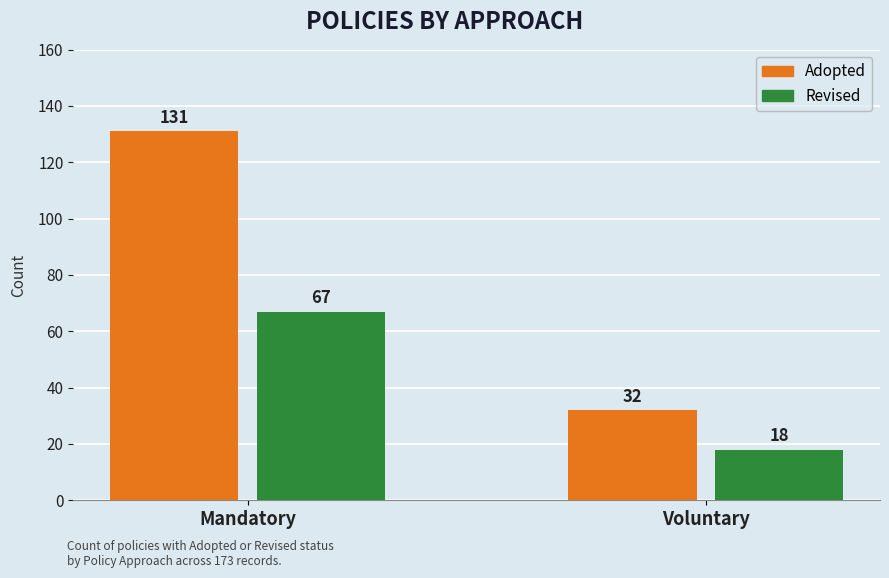

How many groups of bars are there?

2